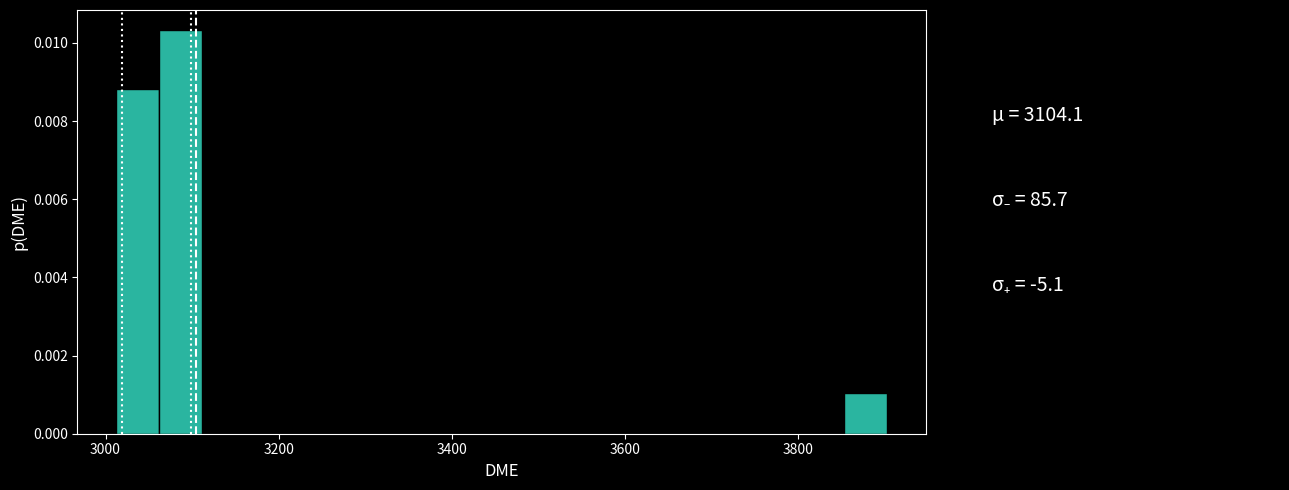

Read against the x-axis, roughly where is the centre of the tallest bar?

3080